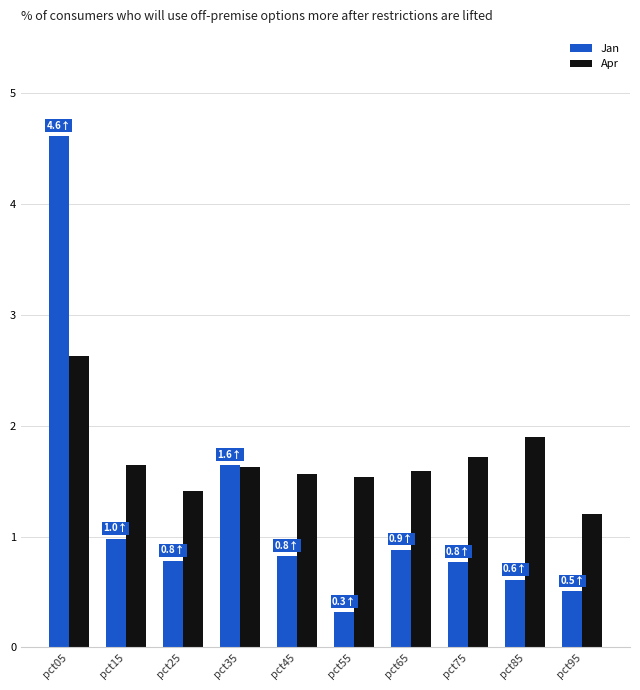

What is the approximate value of Jan at pct35?

1.6